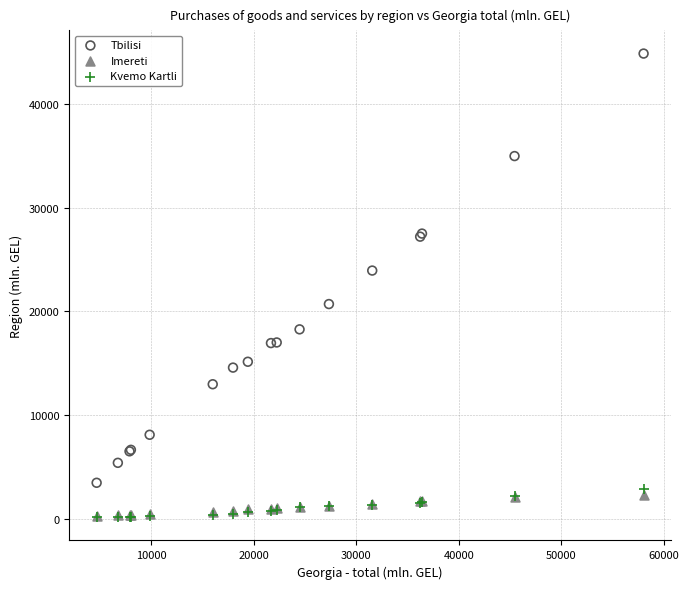

Which series has the widest spread of Y values?

Tbilisi